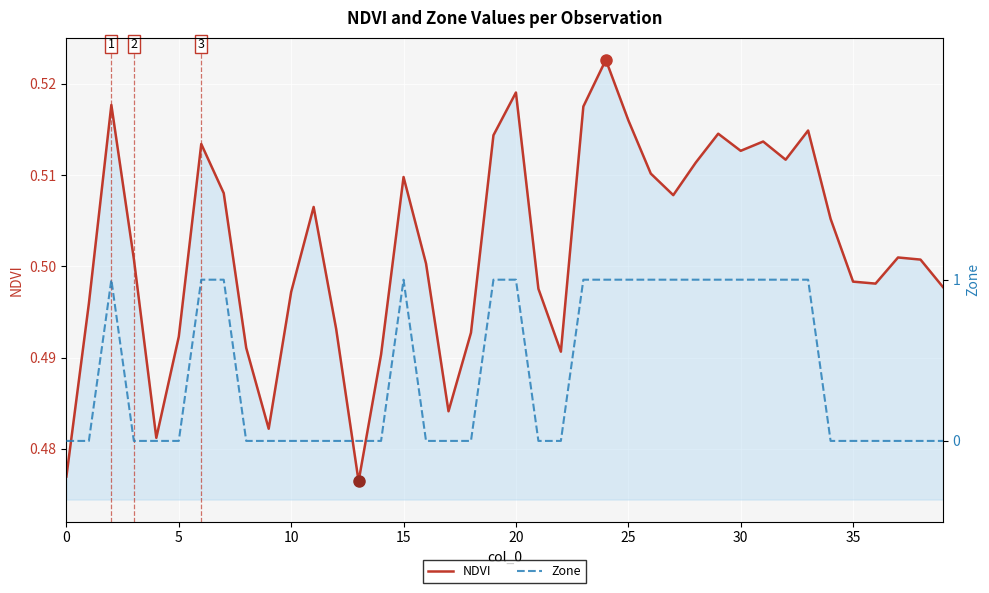

True or false: NDVI has a value of 0.8 at 28.

False